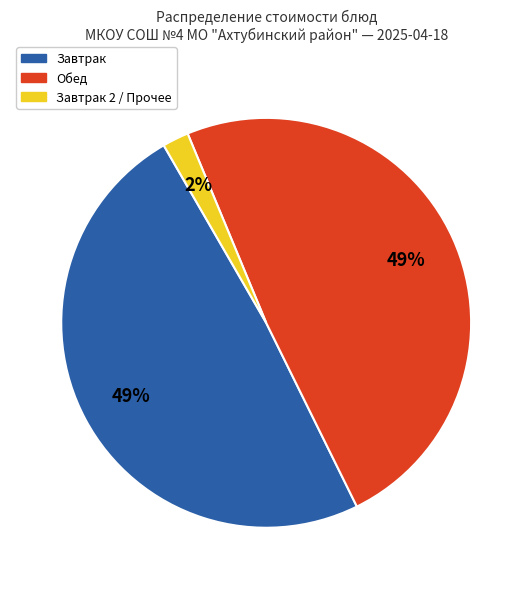

Count the number of slices in the pie.

3